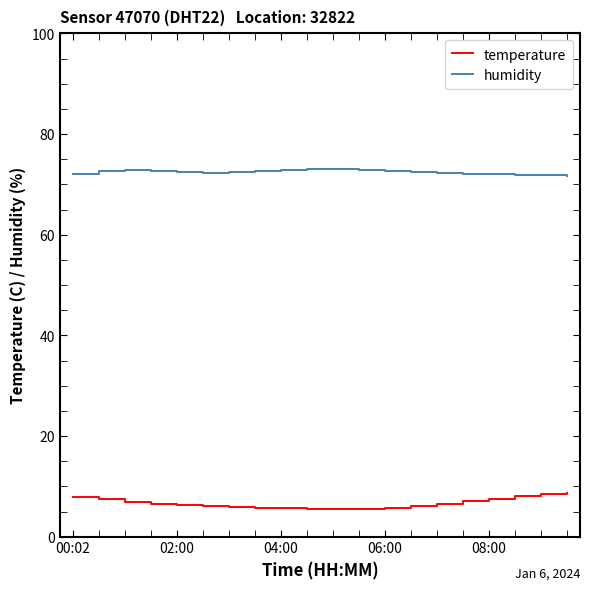

Which series has the largest total across all categories?

humidity